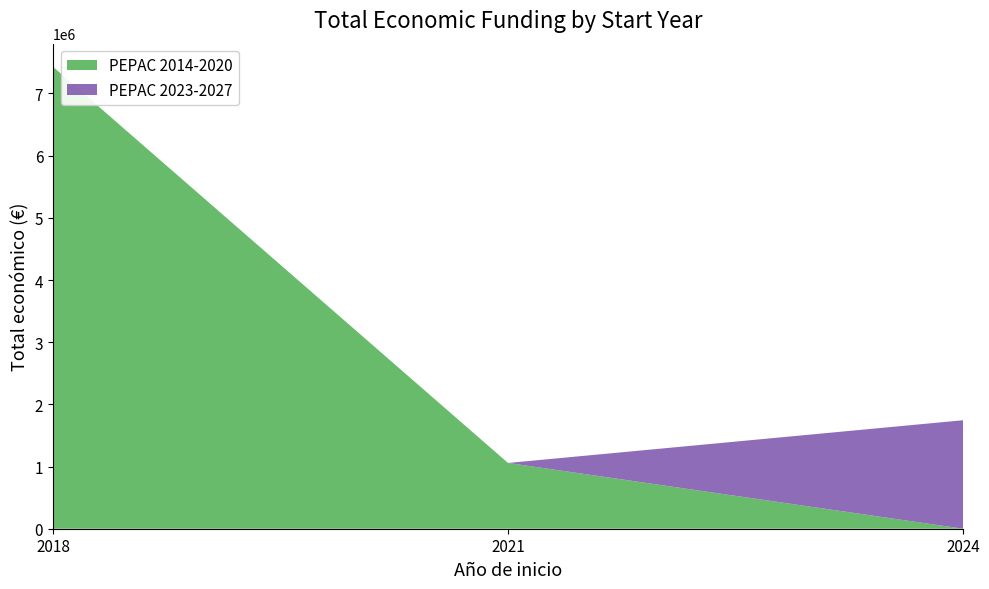

Reading left to right, transcribe all the data shown in this chart.

PEPAC 2014-2020: 2018=4316373	2018=344243	2018=2769359	2021=552147	2021=505519	2024=0	2024=0	2024=0
PEPAC 2023-2027: 2018=0	2018=0	2018=0	2021=0	2021=0	2024=550111	2024=599211	2024=595436